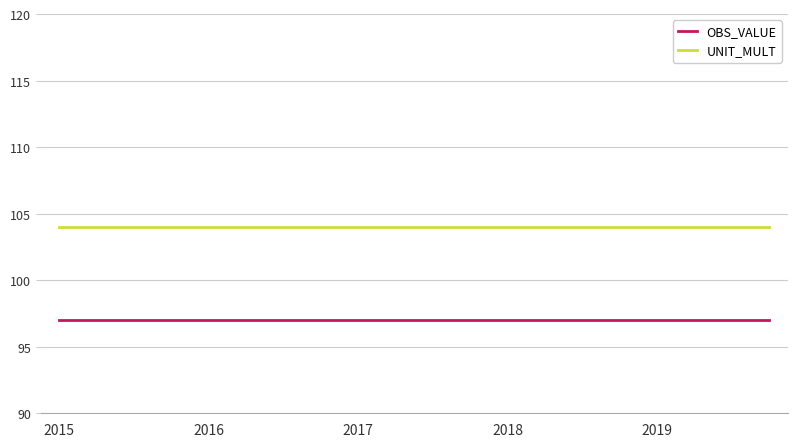

True or false: UNIT_MULT and OBS_VALUE intersect in this chart.

False